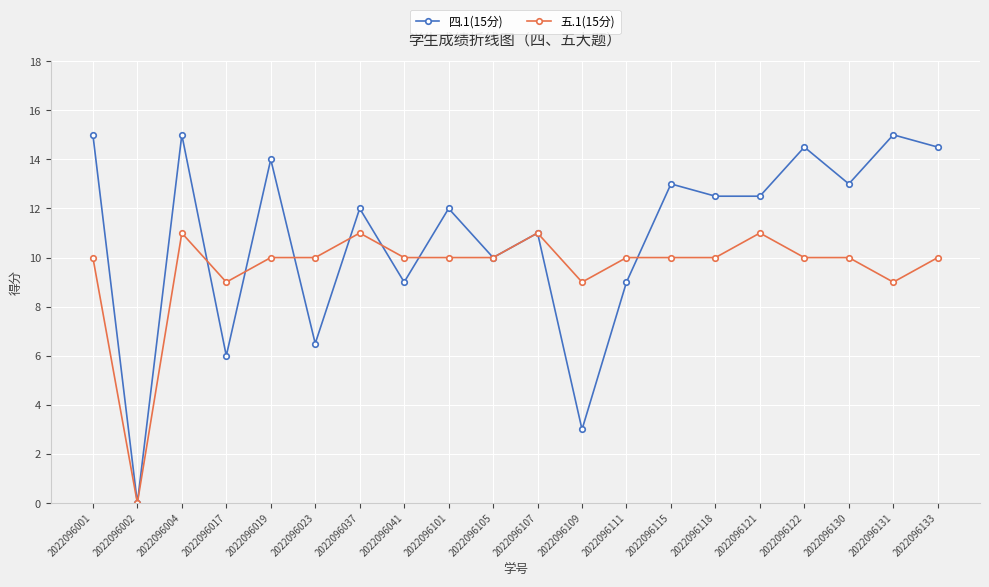

Rank the series by their maximum value, from highest to lowest.

四.1(15分), 五.1(15分)